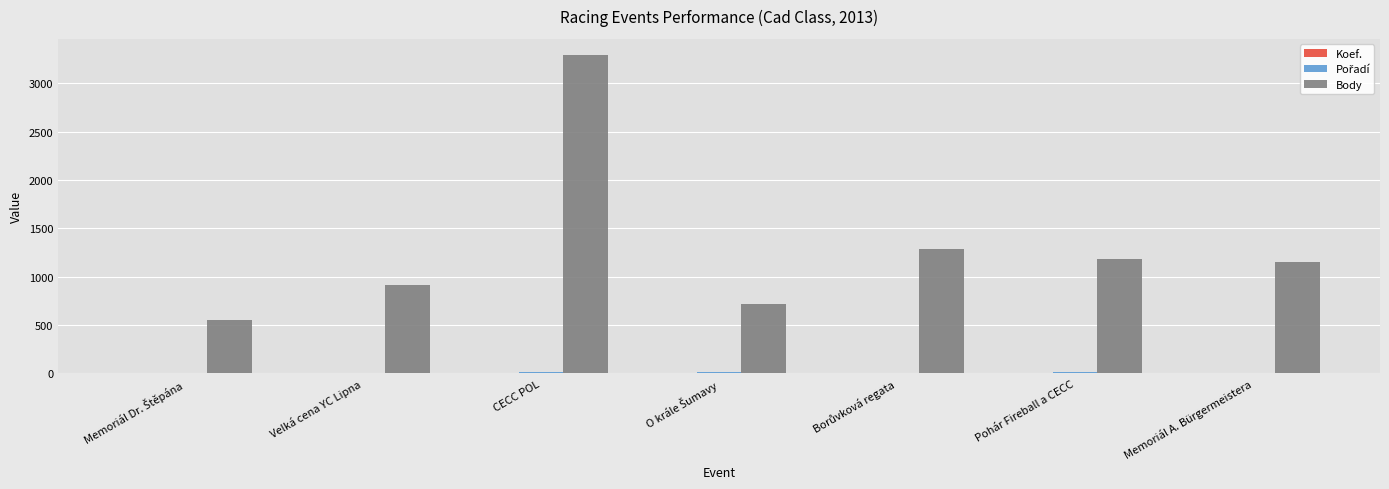

Which category has the highest value in the Body series?

CECC POL